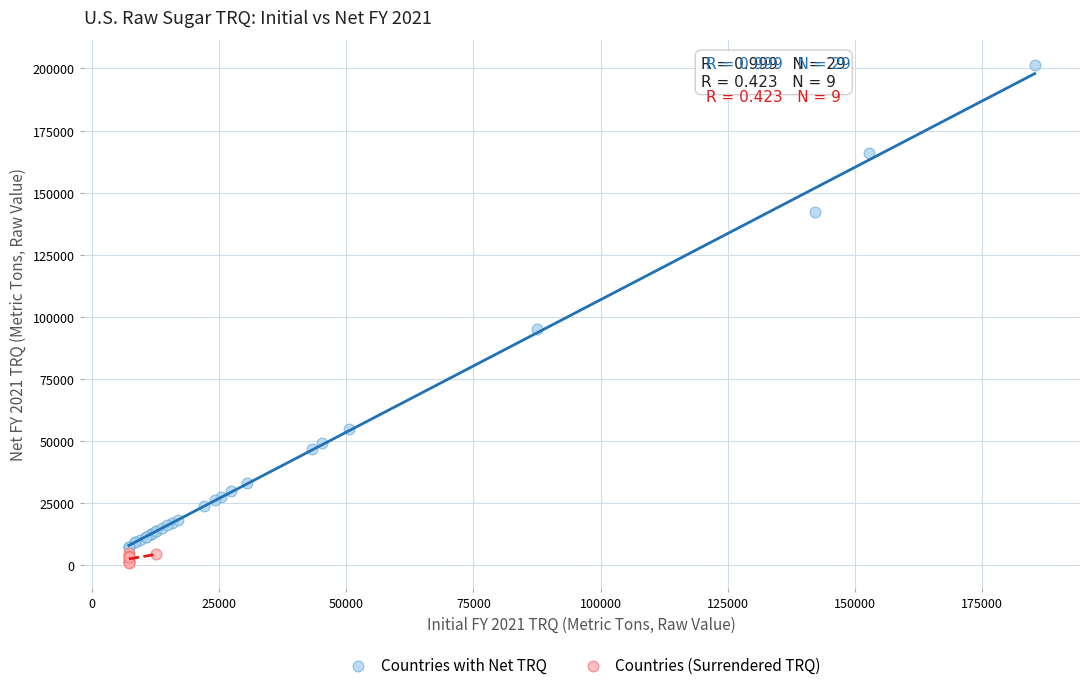

Which series contains the highest Y value?

Countries with Net TRQ